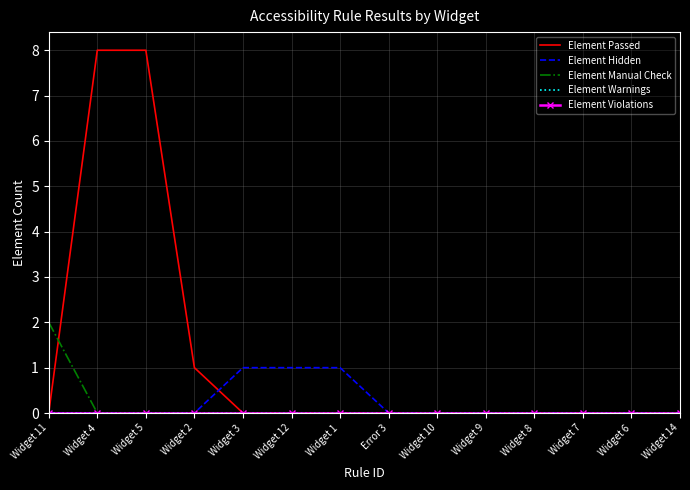

What are all the series names shown in the legend?

Element Passed, Element Hidden, Element Manual Check, Element Warnings, Element Violations